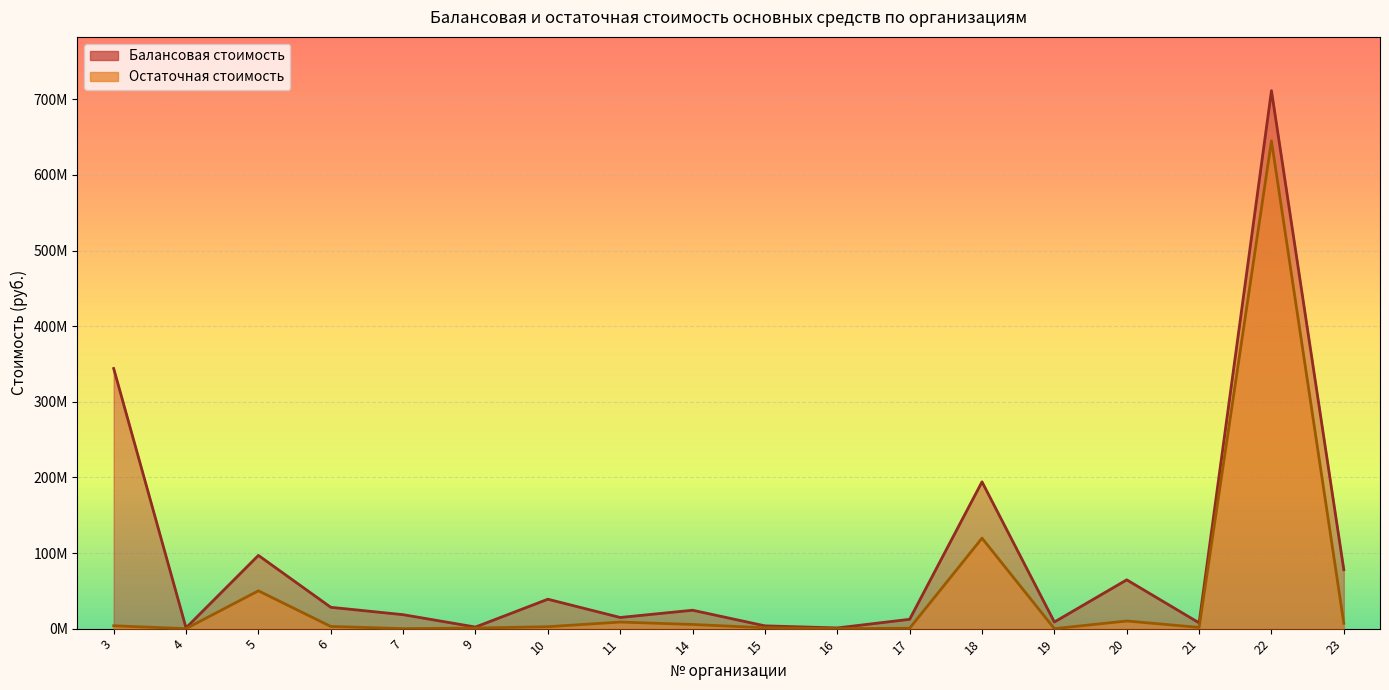

Rank the series by their maximum value, from highest to lowest.

Балансовая стоимость, Остаточная стоимость